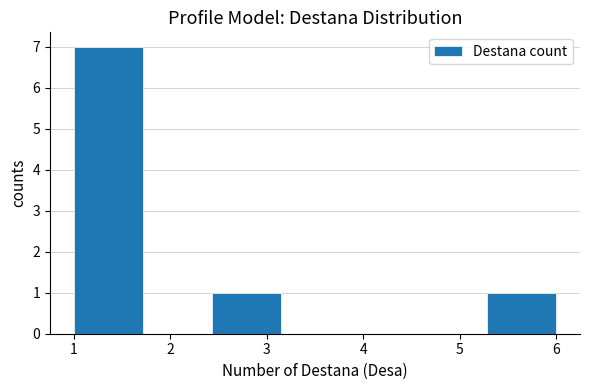

Reading left to right, list every bar in this chart as the range it spans on the x-axis followed by its height. Neither the bar edges nor the heights are printed on the chart, so give them approximately, as read against the axes.

1.0 to 1.7: 7
1.7 to 2.4: 0
2.4 to 3.1: 1
3.1 to 3.9: 0
3.9 to 4.6: 0
4.6 to 5.3: 0
5.3 to 6.0: 1